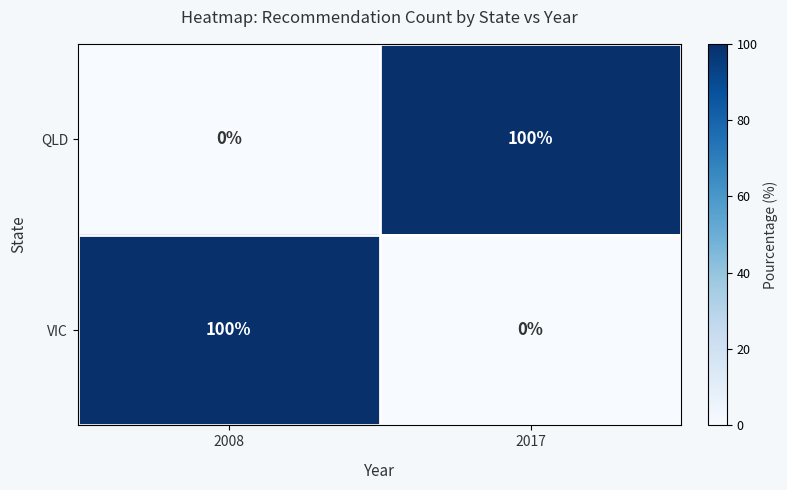

Reading left to right, what are all the values shown in this chart?

QLD: 2008=0	2017=100
VIC: 2008=100	2017=0